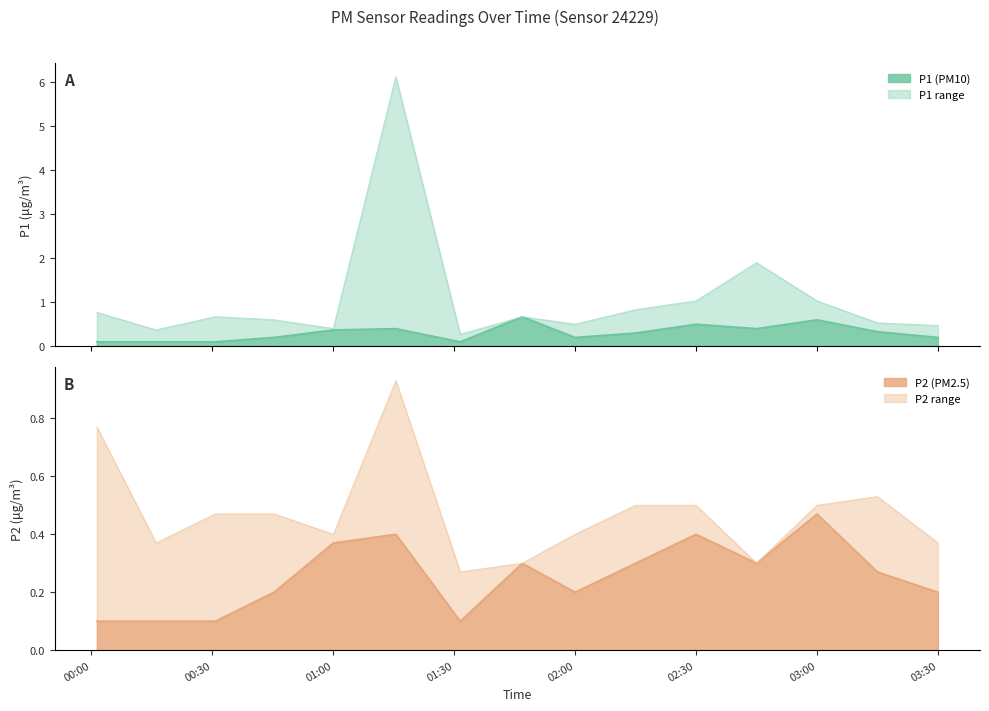

What position from the left is 03:00?

13